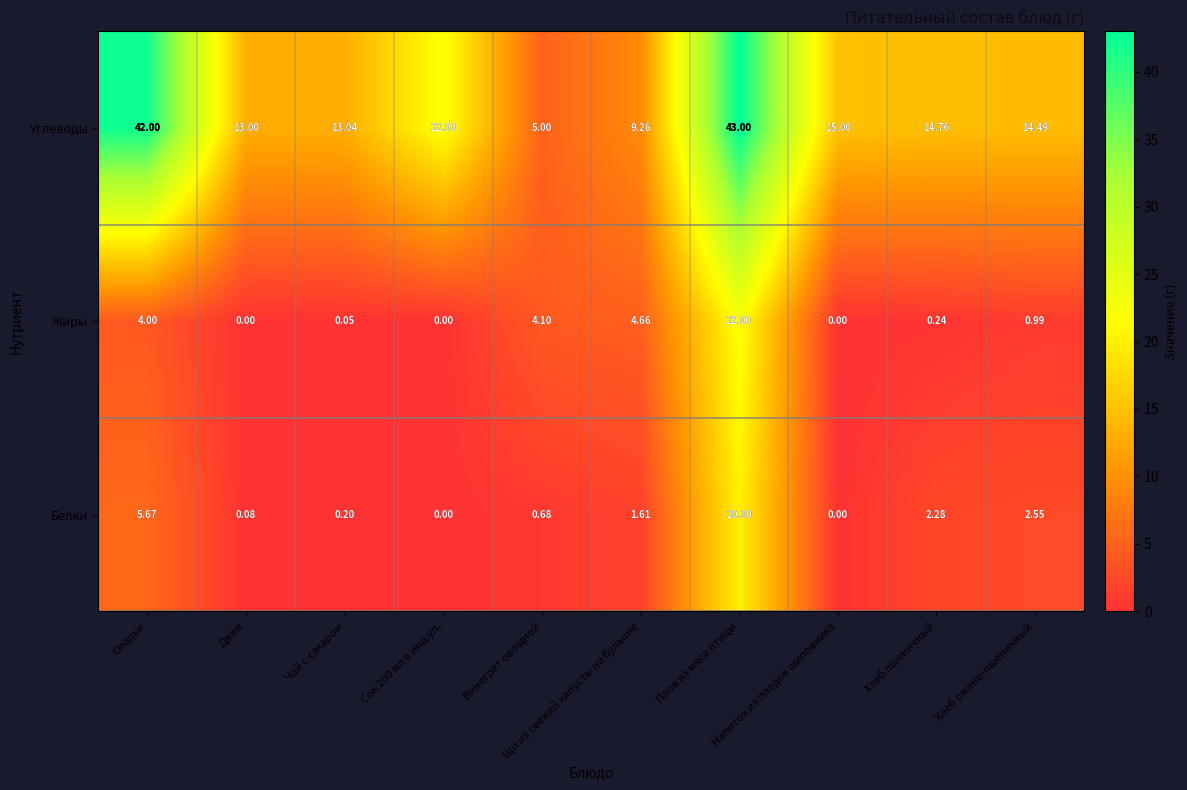

Rank the series by their maximum value, from highest to lowest.

Углеводы, Жиры, Белки